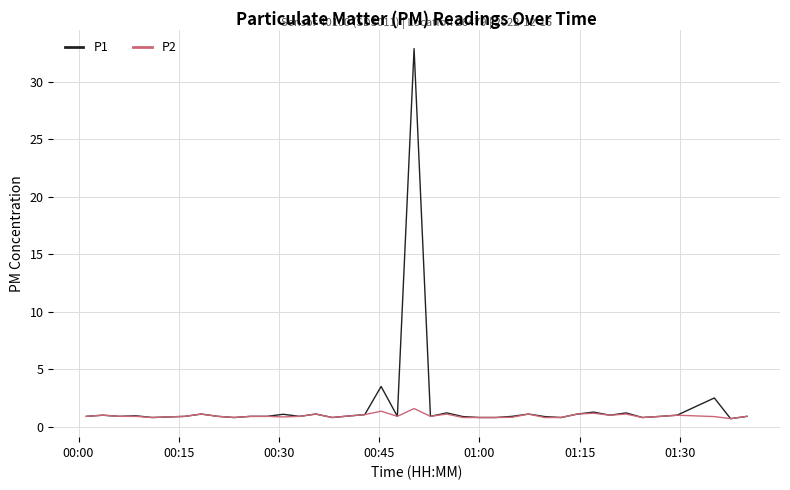

How many lines are shown in the chart?

2